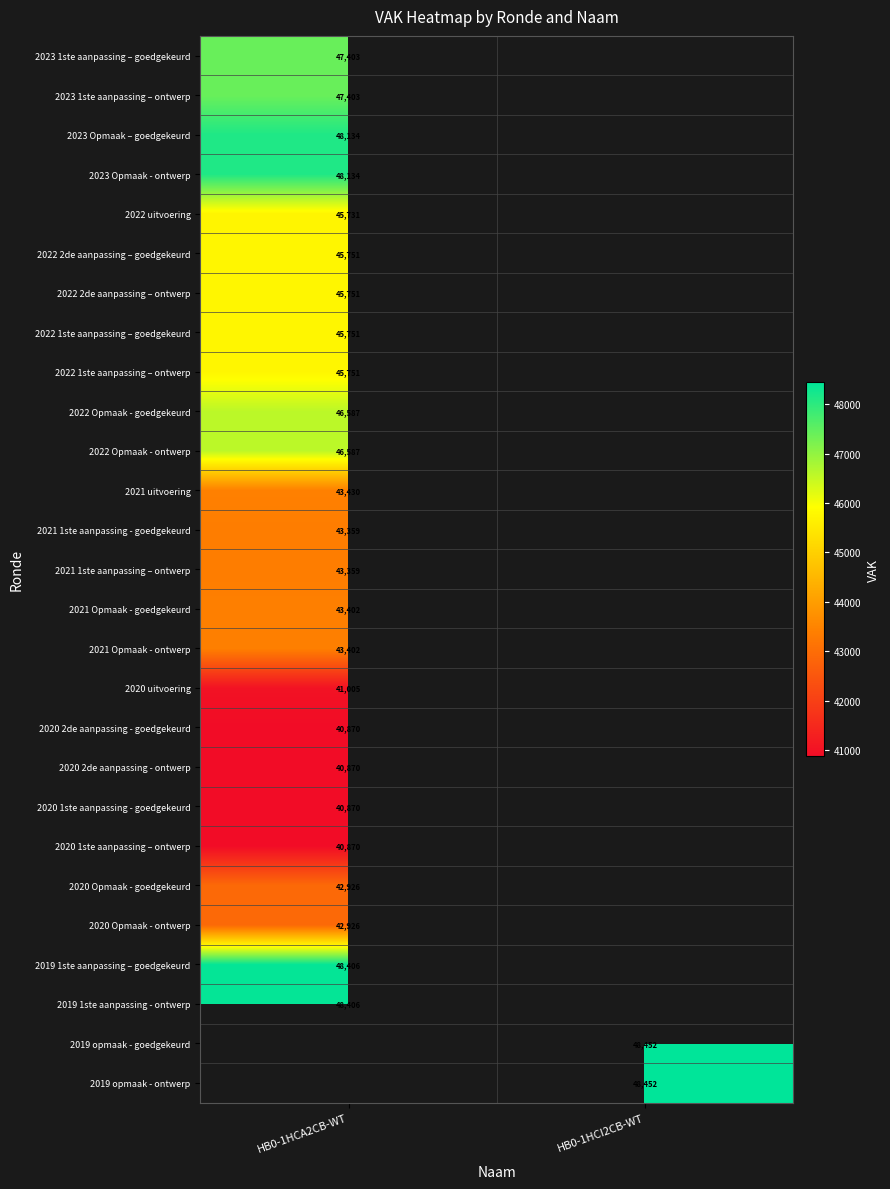

At how many categories does at least one series exceed 43799?

2